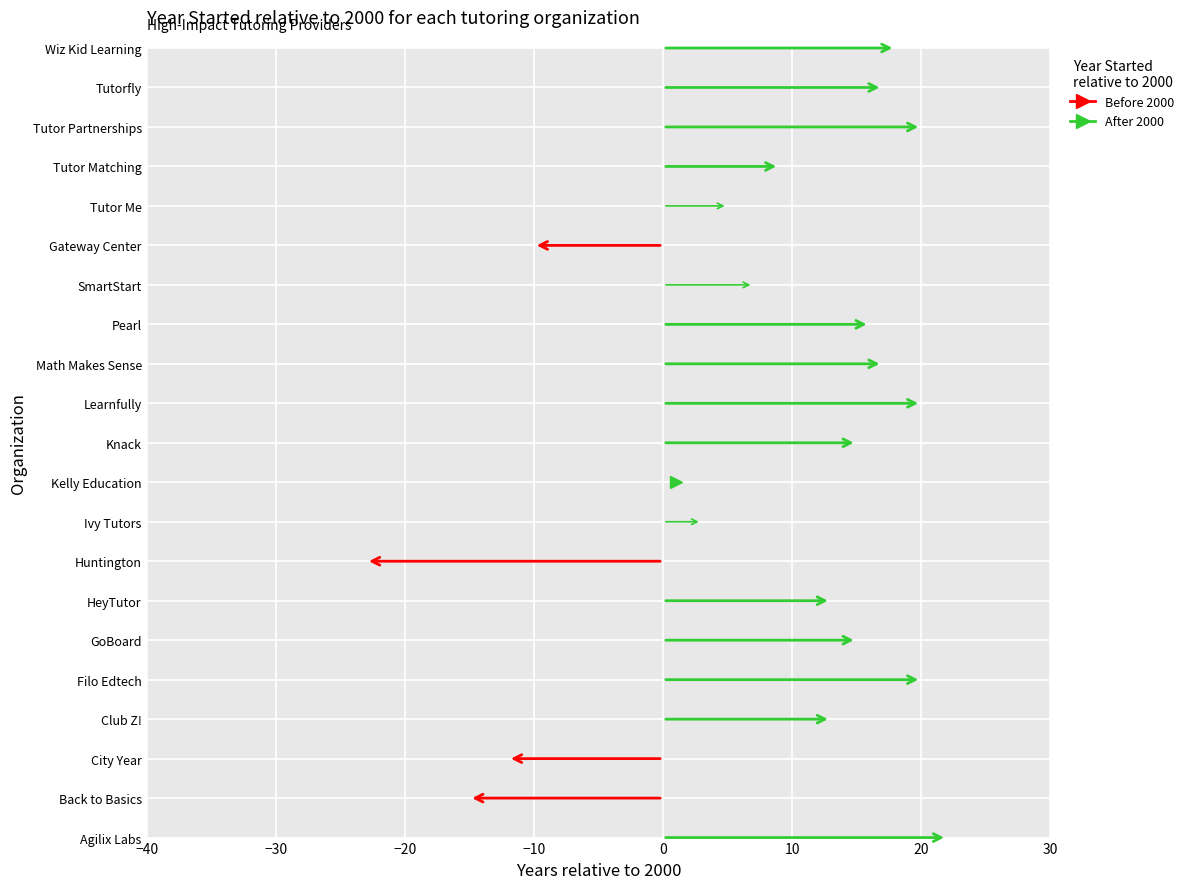

At which label does the data first exceed 2013?

Agilix Labs